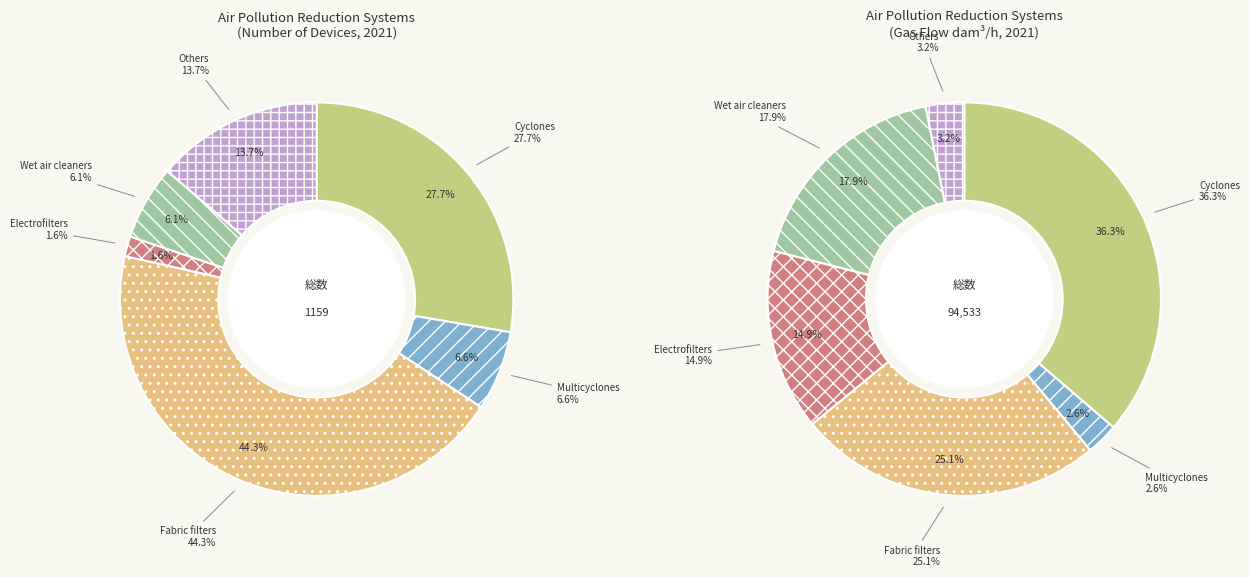

Rank the categories by value from highest to lowest.

Fabric filters, Cyclones, Others, Multicyclones, Wet air cleaners, Electrofilters